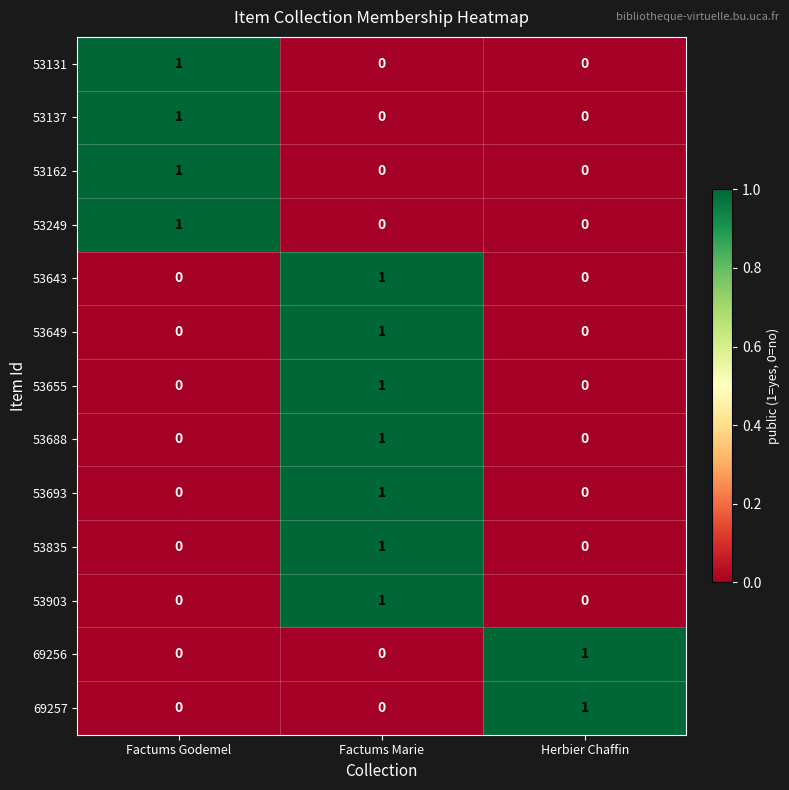

At which label does 53649 reach its peak?

Factums Marie